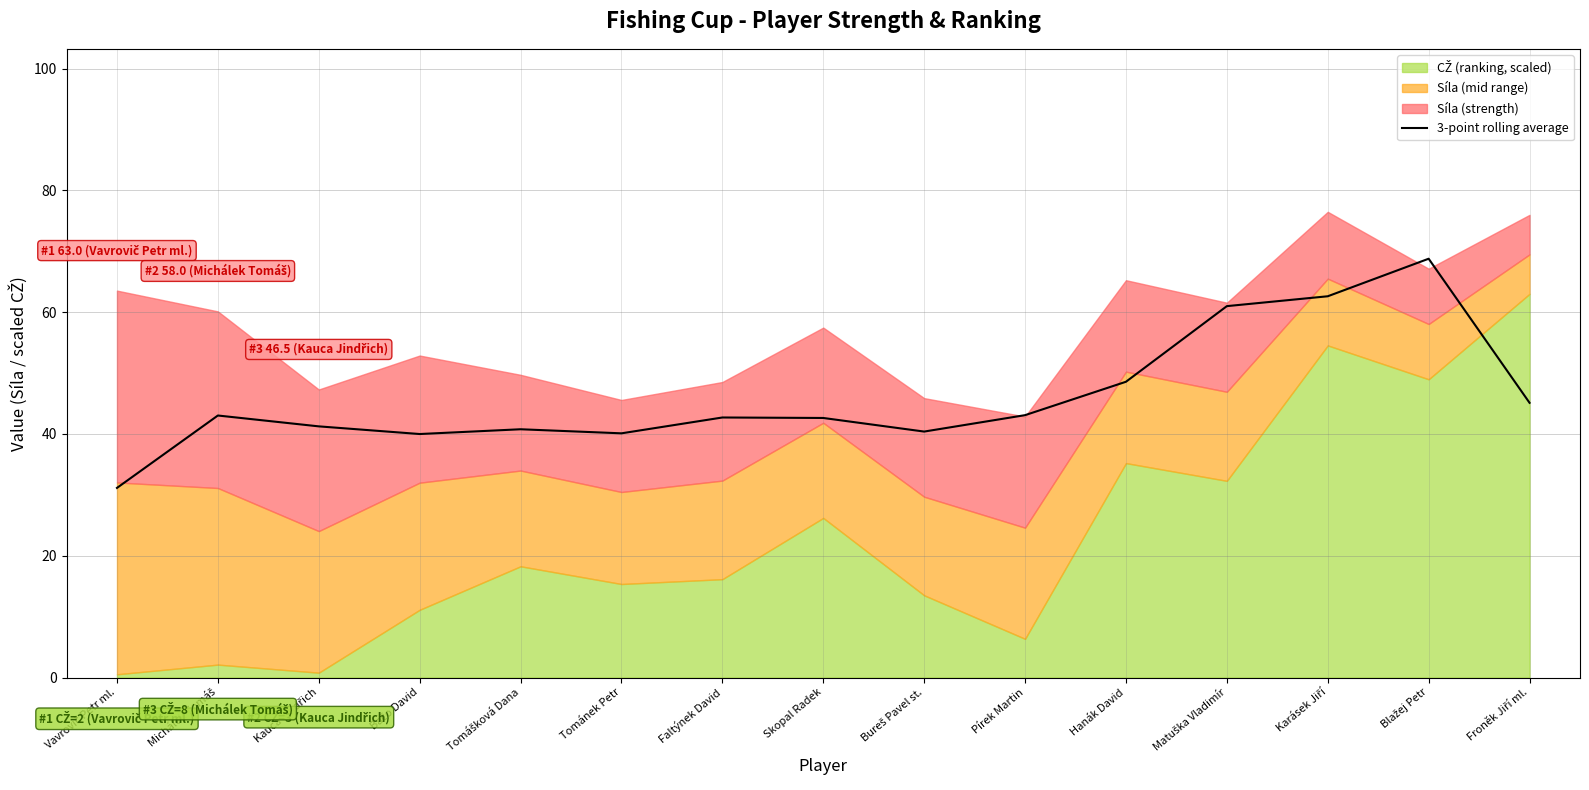

True or false: the data shows 42.6 at Skopal Radek.

True